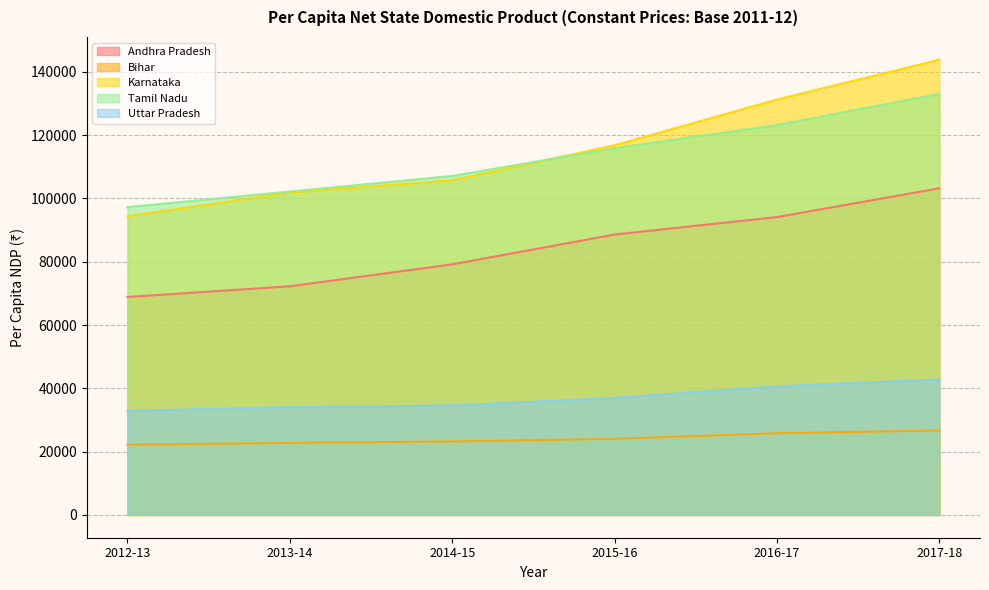

Does the chart display data point markers on the line(s)?

No